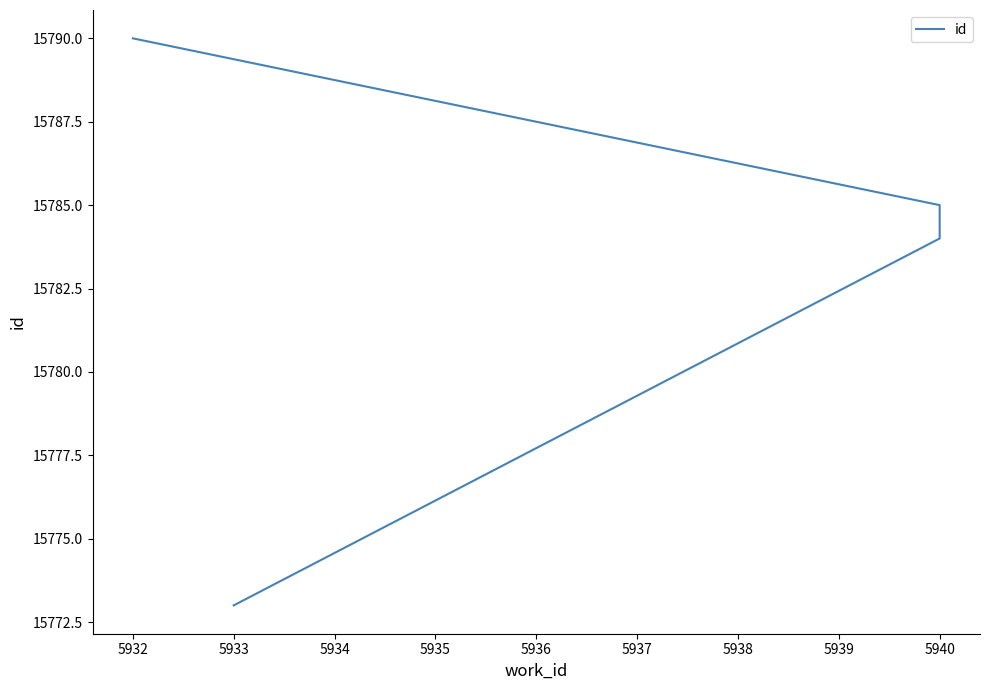

How many lines are shown in the chart?

1